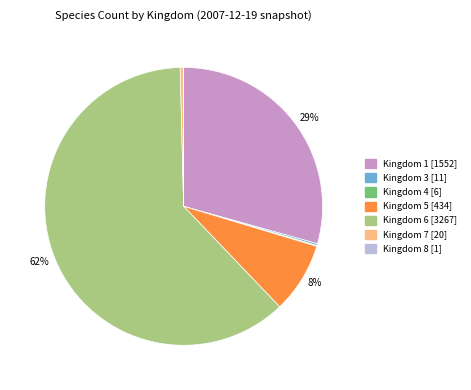

Does any single category account for the majority?

Yes